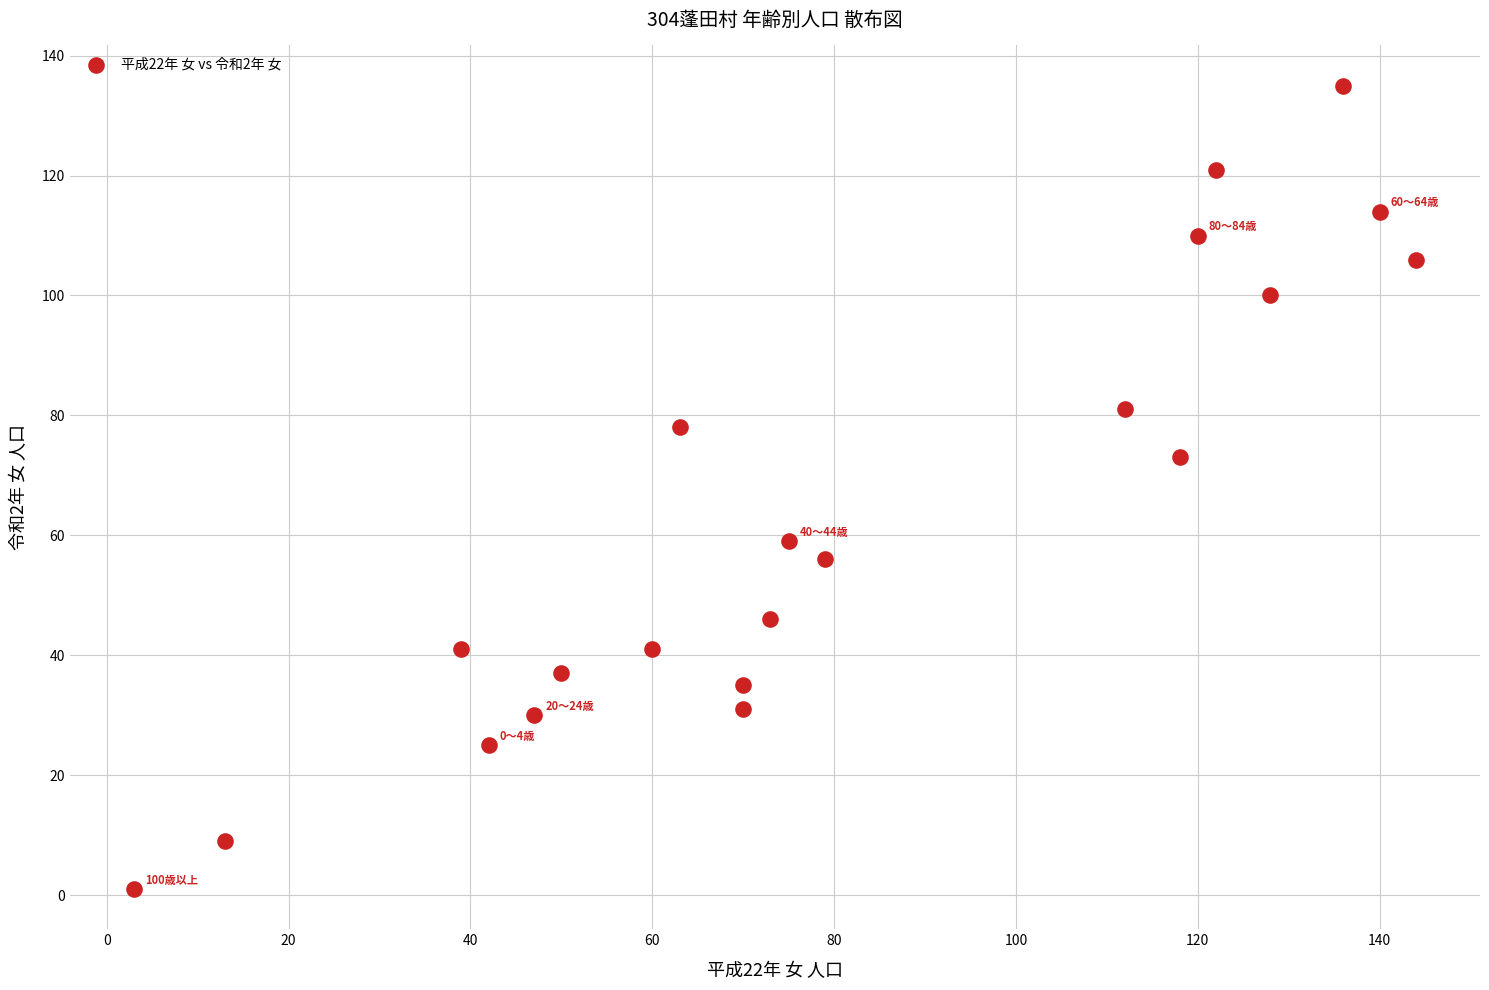

What Y value in the scatter plot is closest to 68?

73